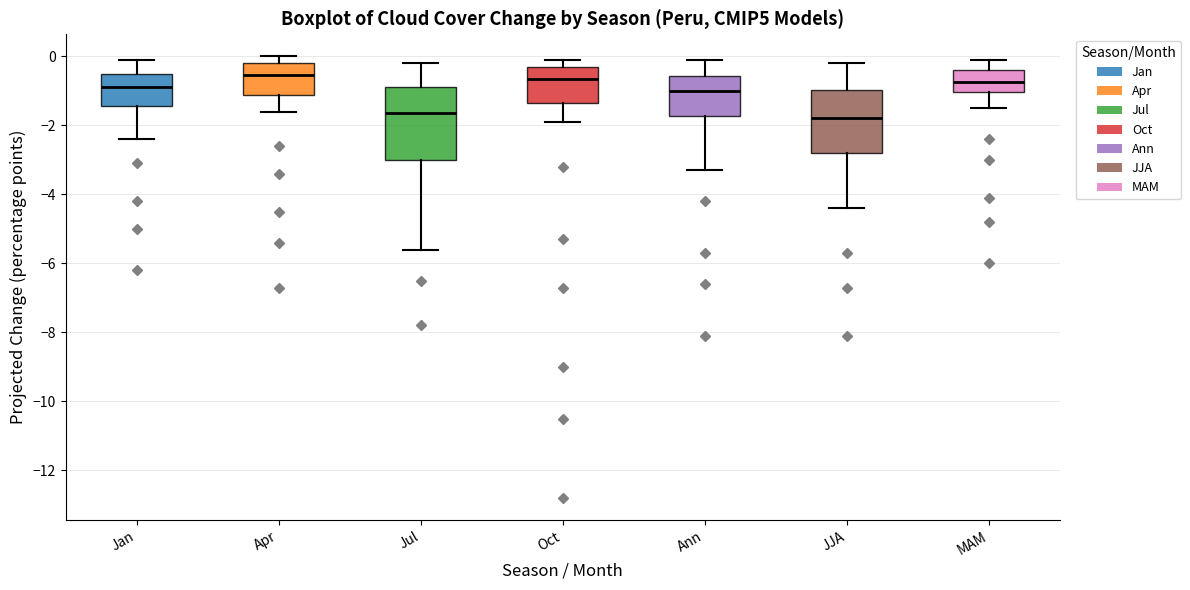

Reading left to right, read every box against the y-axis: the position of its median line, the range the box covers, and the ends of its whiskers. The values are not printed on the chart, so give them approximately, as read against the axis.

Jan: median -0.8, box -1.4 to -0.4, whiskers -2.4 to 0.0
Apr: median -0.6, box -1.2 to -0.2, whiskers -1.6 to 0.0
Jul: median -1.6, box -3.0 to -0.8, whiskers -5.6 to -0.2
Oct: median -0.6, box -1.4 to -0.2, whiskers -1.8 to 0.0
Ann: median -1.0, box -1.8 to -0.6, whiskers -3.2 to 0.0
JJA: median -1.8, box -2.8 to -1.0, whiskers -4.4 to -0.2
MAM: median -0.8, box -1.0 to -0.4, whiskers -1.4 to 0.0